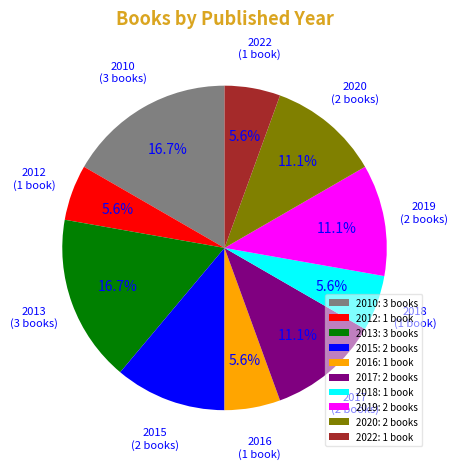

Does any single category account for the majority?

No